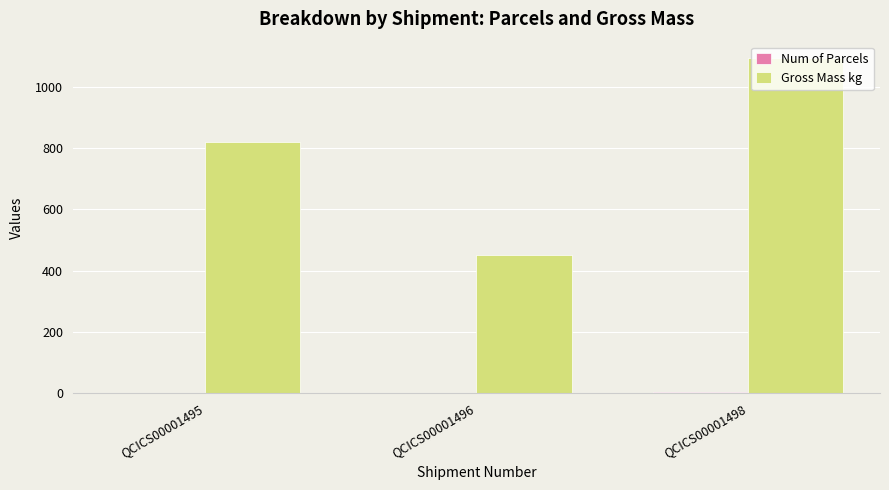

Which category has the highest value across all series?

QCICS00001498